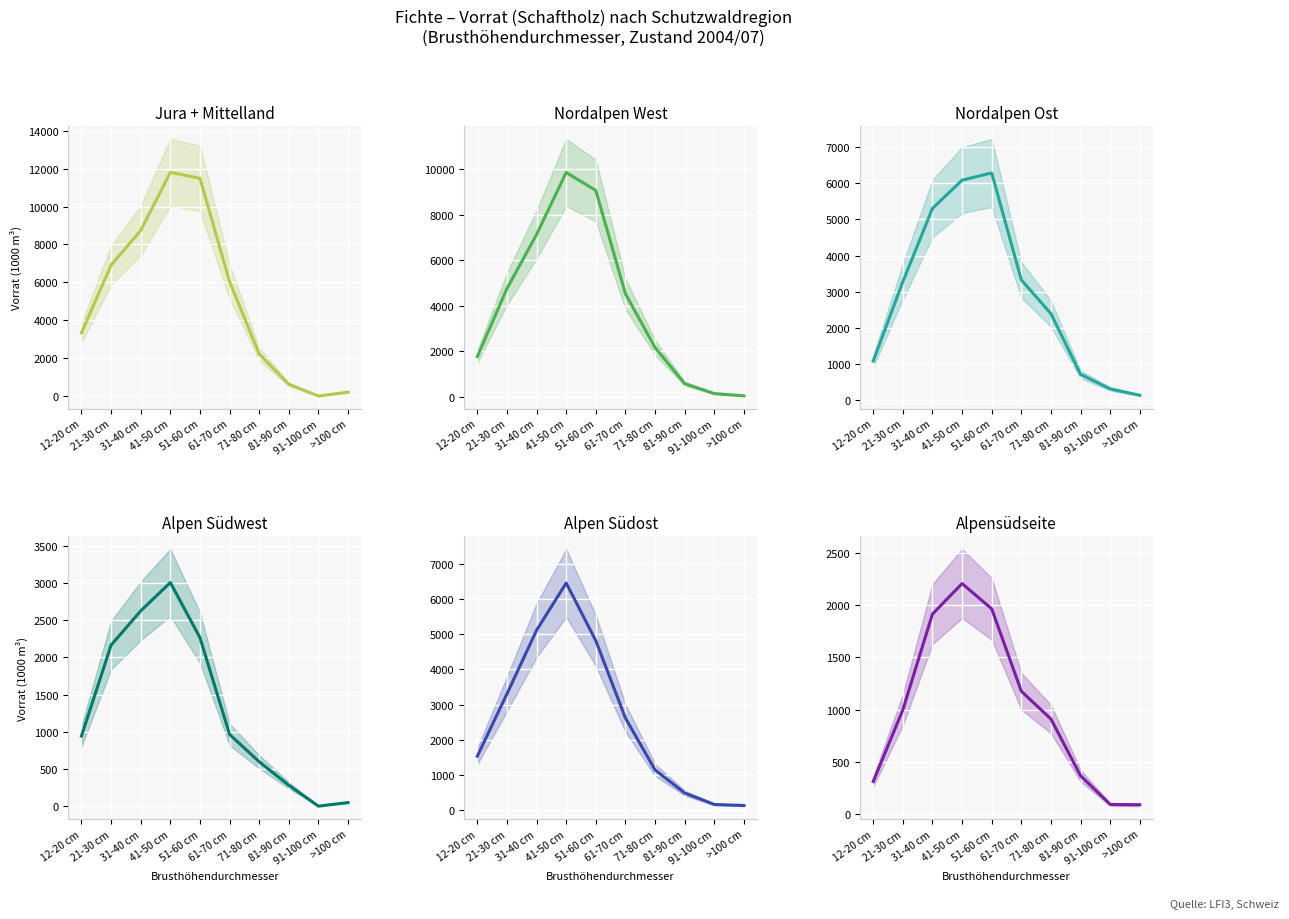

What is the difference between the highest and lowest values at 12-20 cm?

3017